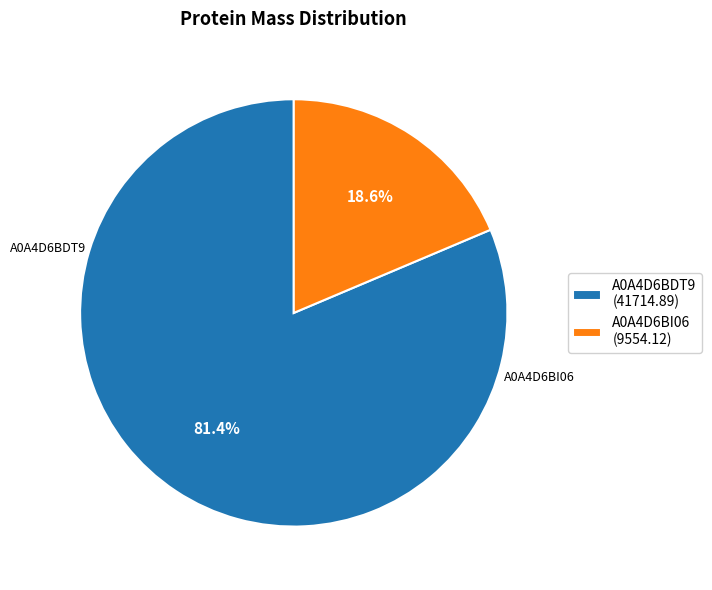

To the nearest percent, what is the difference between the largest and smallest slice percentages?

63%